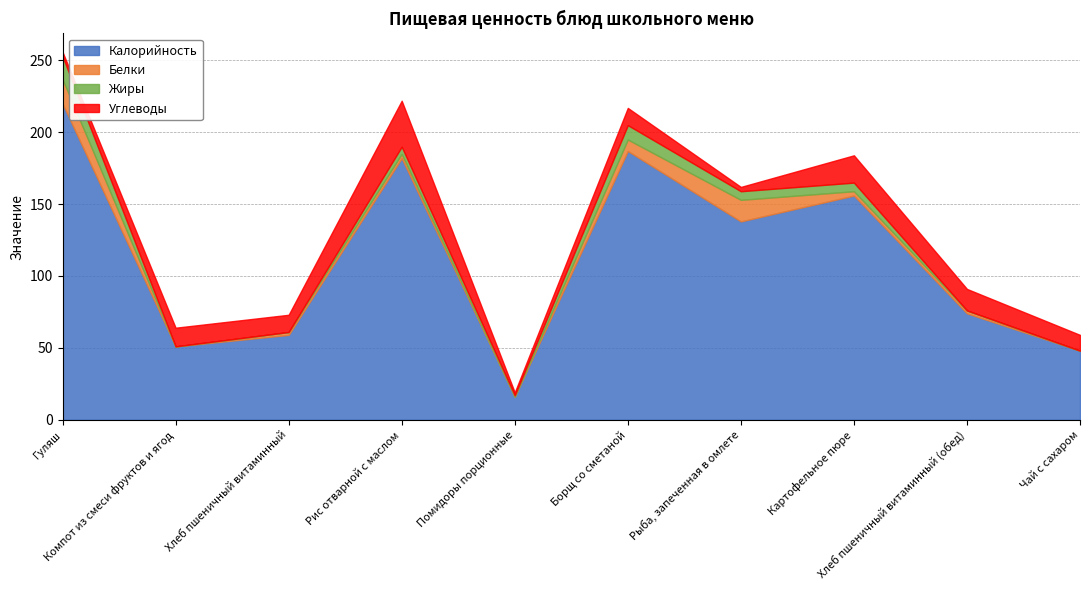

How many interior local peaks does the Белки series have?

2